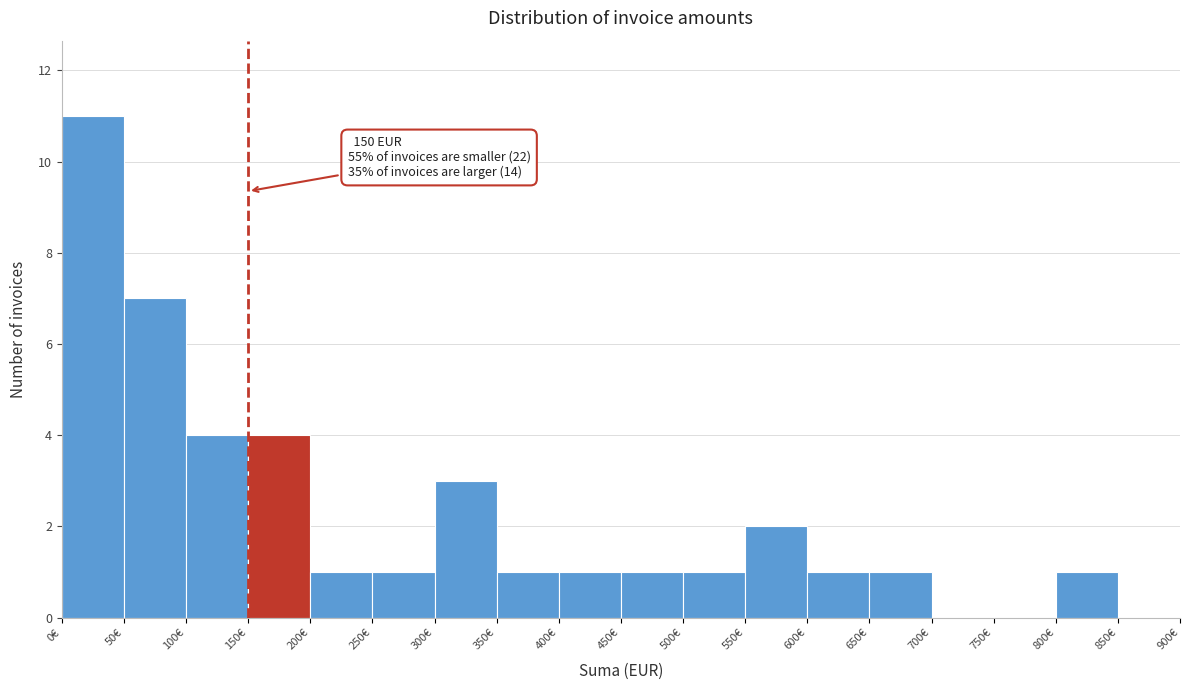

Over which range of the x-axis is the bar tallest?

0 to 50